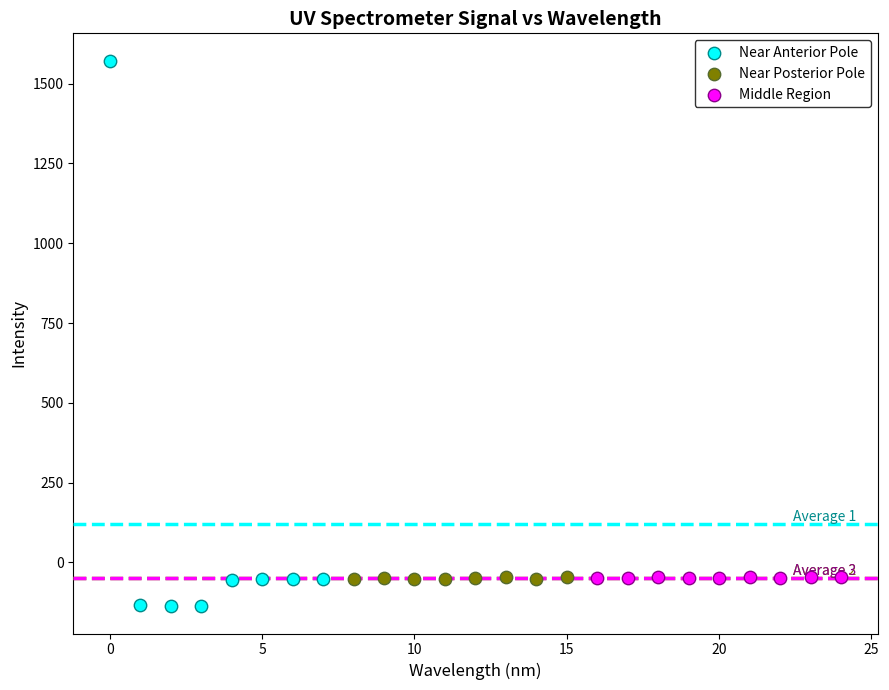

Which series has the widest spread of Y values?

Near Anterior Pole